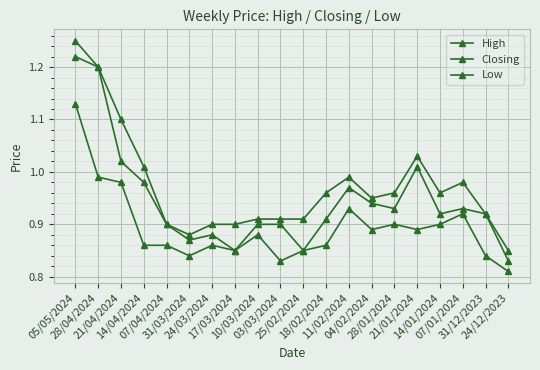

True or false: Closing has a value of 0.4 at 17/03/2024.

False